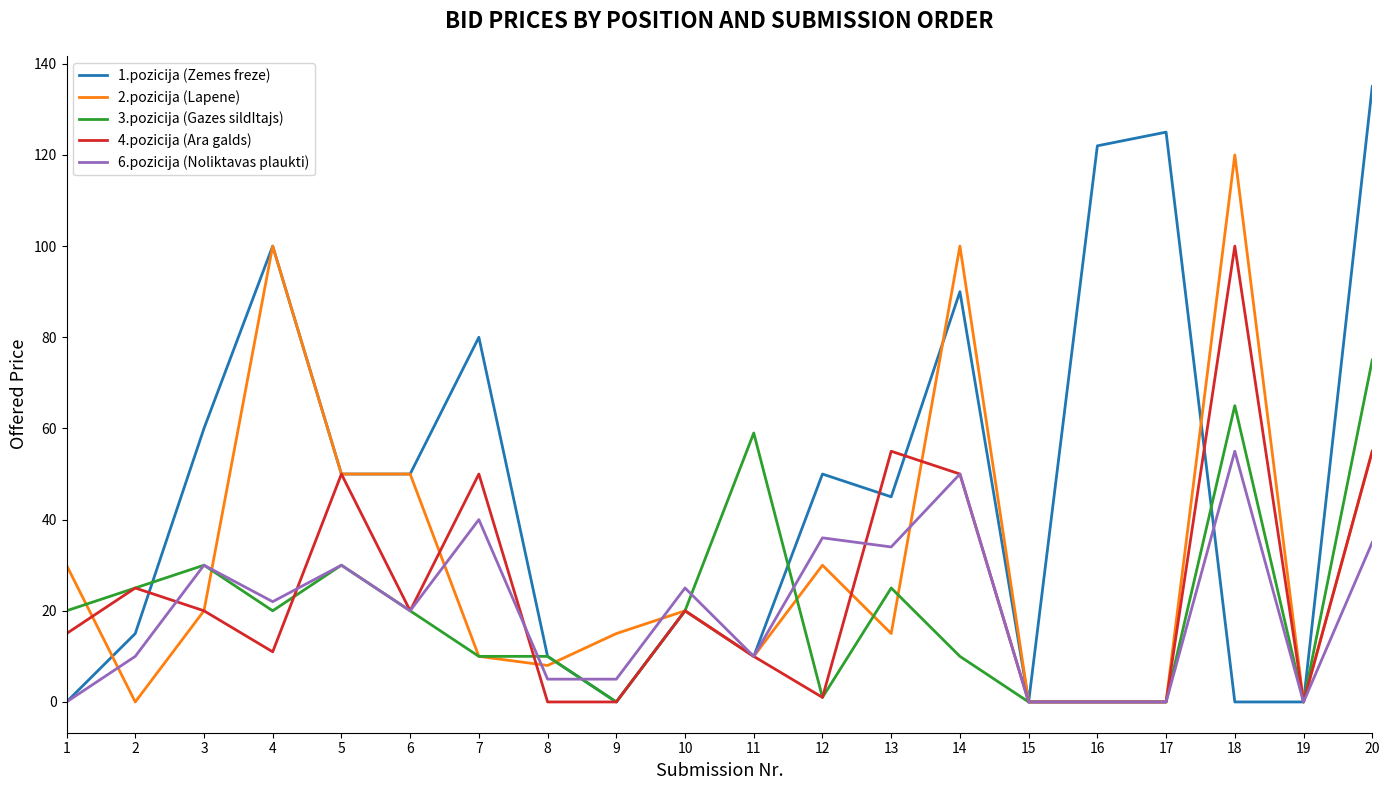

Rank the series by their maximum value, from highest to lowest.

1.pozicija (Zemes freze), 2.pozicija (Lapene), 4.pozicija (Ara galds), 3.pozicija (Gazes sildItajs), 6.pozicija (Noliktavas plaukti)